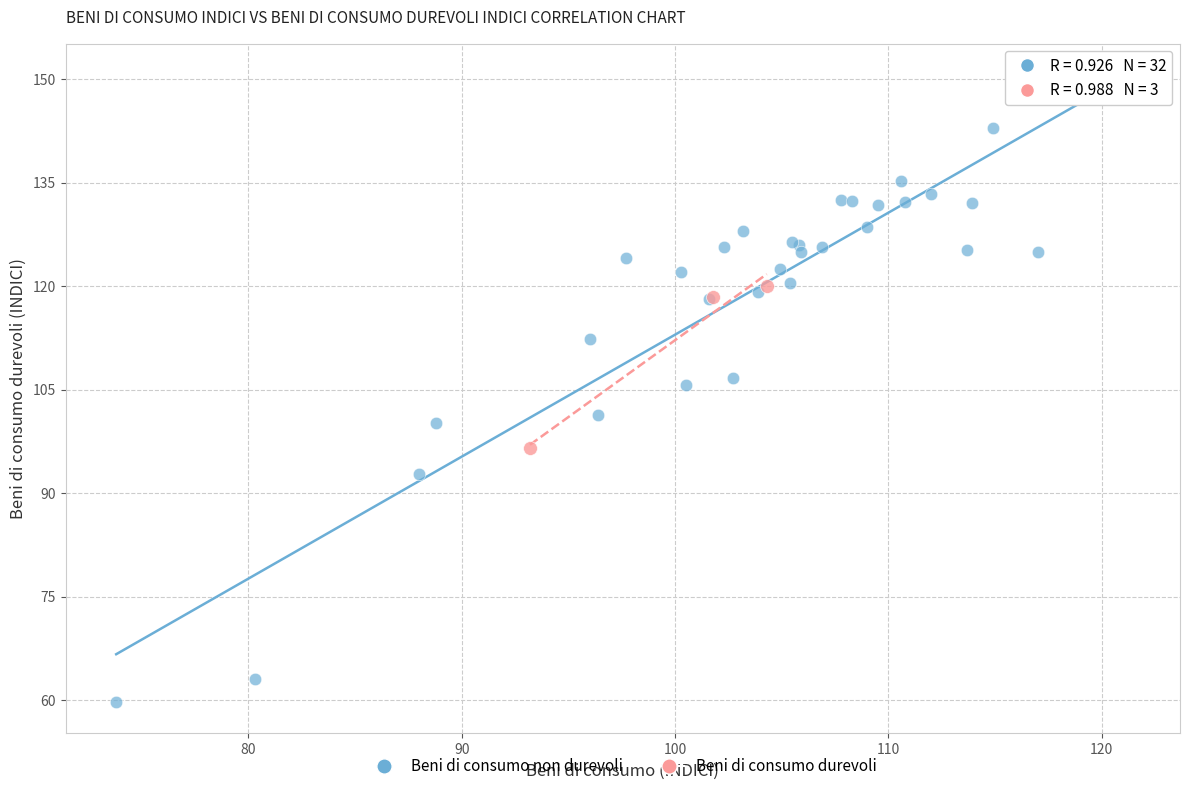

Which series has the widest spread of Y values?

Beni di consumo non durevoli